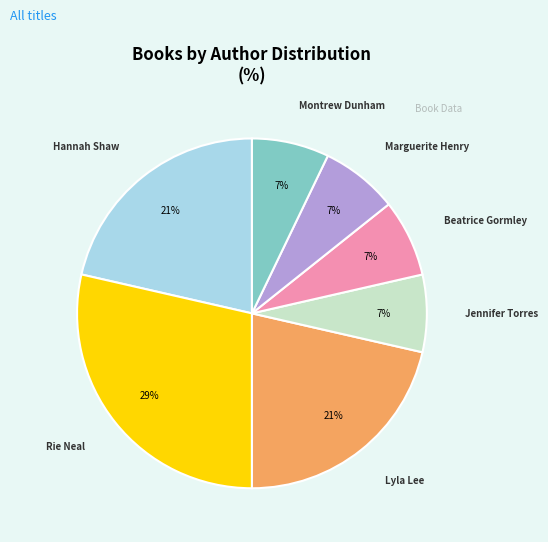

Which has a higher value, Rie Neal or Marguerite Henry?

Rie Neal